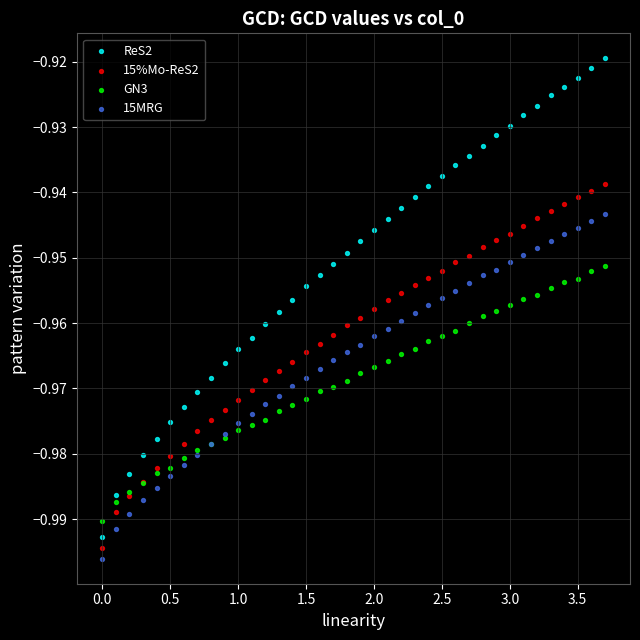

What is the X range (max minus min) for the scatter plot?

3.7